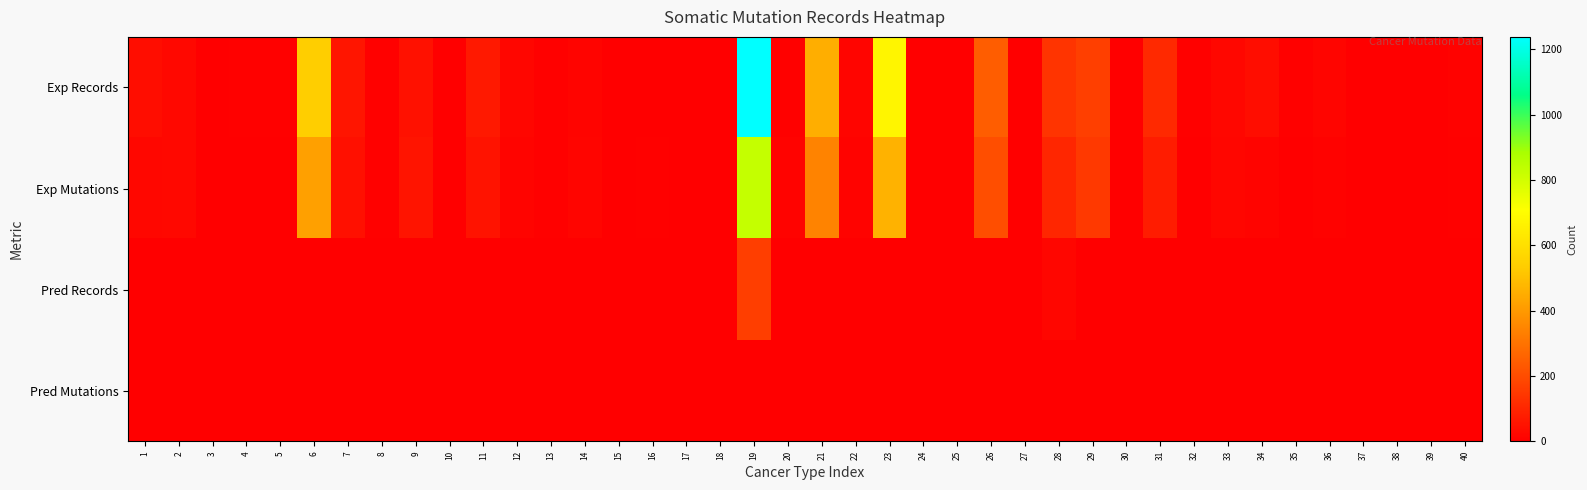

Reading left to right, extract all data points from this chart.

Exp Records: 1=36	2=22	3=1	4=5	5=6	6=541	7=58	8=7	9=47	10=3	11=66	12=18	13=6	14=14	15=2	16=4	17=3	18=1	19=1238	20=7	21=453	22=16	23=675	24=1	25=1	26=244	27=1	28=136	29=166	30=3	31=109	32=7	33=20	34=38	35=5	36=15	37=1	38=1	39=4	40=8
Exp Mutations: 1=20	2=24	3=1	4=3	5=3	6=417	7=45	8=6	9=54	10=1	11=53	12=13	13=5	14=15	15=2	16=5	17=3	18=1	19=829	20=12	21=343	22=12	23=466	24=1	25=1	26=205	27=1	28=101	29=151	30=3	31=76	32=4	33=18	34=13	35=2	36=9	37=2	38=1	39=1	40=7
Pred Records: 1=0	2=0	3=0	4=0	5=0	6=0	7=0	8=0	9=0	10=0	11=0	12=0	13=0	14=0	15=0	16=0	17=0	18=0	19=164	20=0	21=0	22=0	23=0	24=0	25=0	26=0	27=0	28=18	29=0	30=0	31=0	32=0	33=0	34=0	35=0	36=0	37=0	38=0	39=0	40=0
Pred Mutations: 1=0	2=0	3=0	4=0	5=0	6=0	7=0	8=0	9=0	10=0	11=0	12=0	13=0	14=0	15=0	16=0	17=0	18=0	19=2	20=0	21=0	22=0	23=0	24=0	25=0	26=0	27=0	28=1	29=0	30=0	31=0	32=0	33=0	34=0	35=0	36=0	37=0	38=0	39=0	40=0